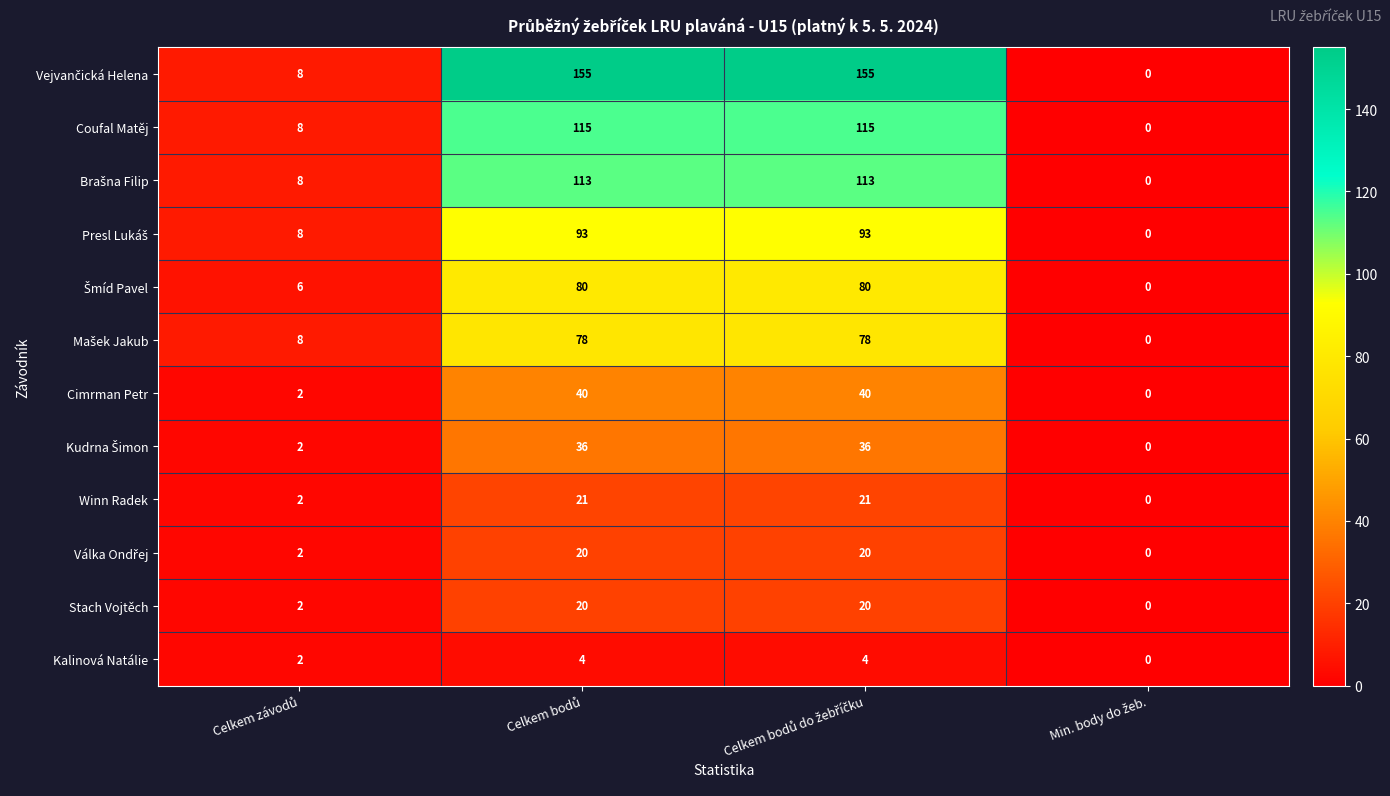

What is the sum of all Kalinová Natálie values?

10